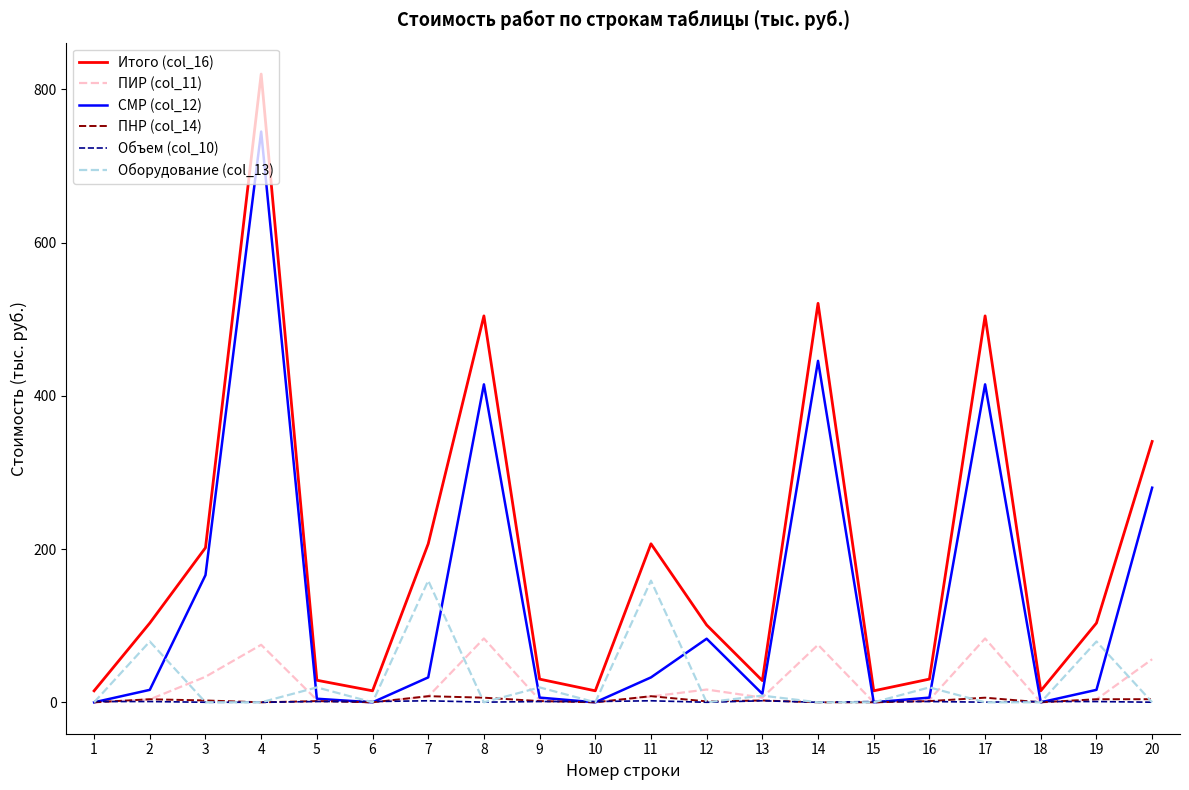

Is this an area chart (filled region under the line)?

No